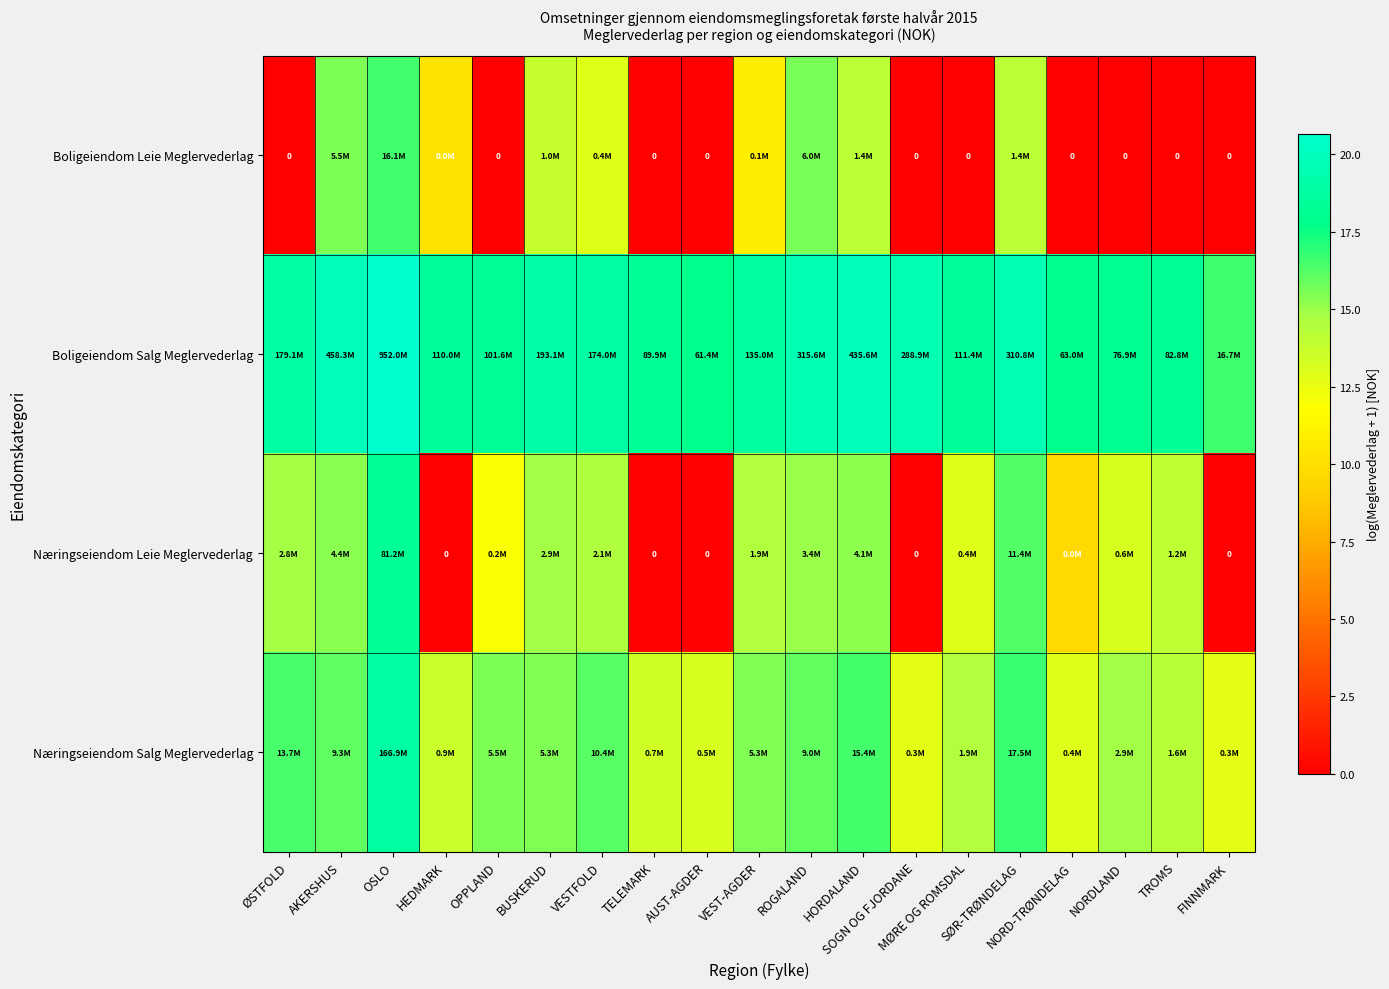

List the series in order of their peak value, highest first.

Boligeiendom Salg Meglervederlag, Næringseiendom Salg Meglervederlag, Næringseiendom Leie Meglervederlag, Boligeiendom Leie Meglervederlag